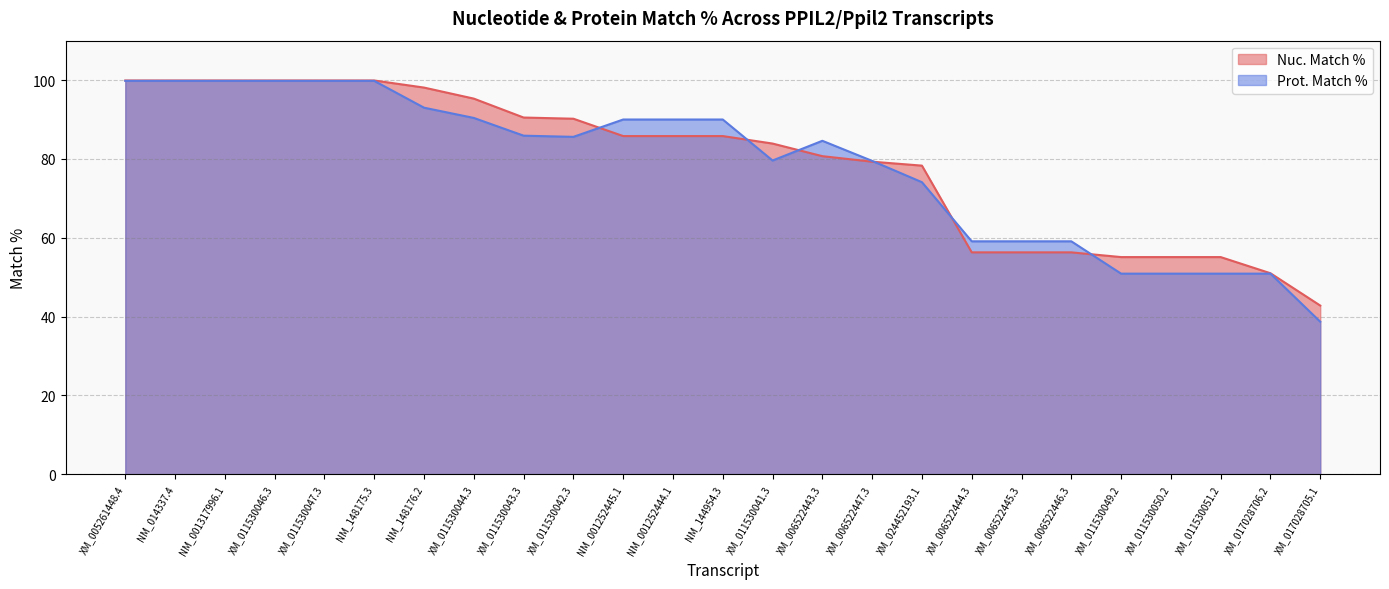

Is the value of Prot. Match % at NM_148176.2 greater than the value of Nuc. Match % at NM_001252444.1?

Yes